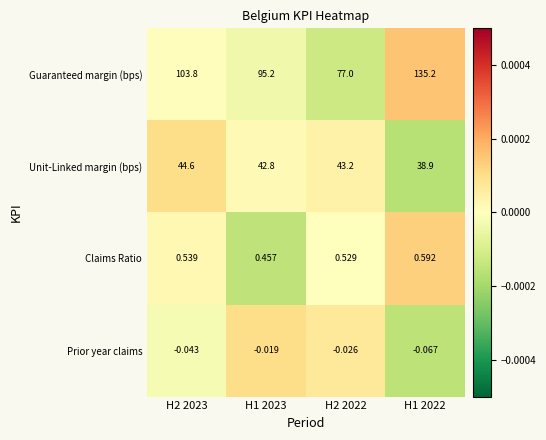

At H1 2022, list the series in order from smallest to largest.

Prior year claims, Claims Ratio, Unit-Linked margin (bps), Guaranteed margin (bps)